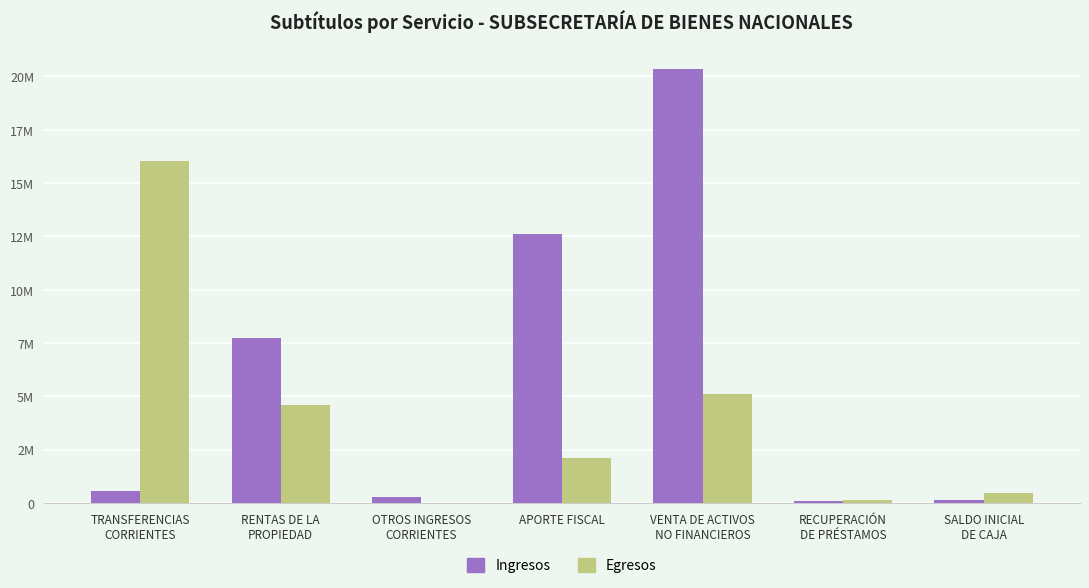

Are the bars grouped side by side (vs. stacked)?

Yes